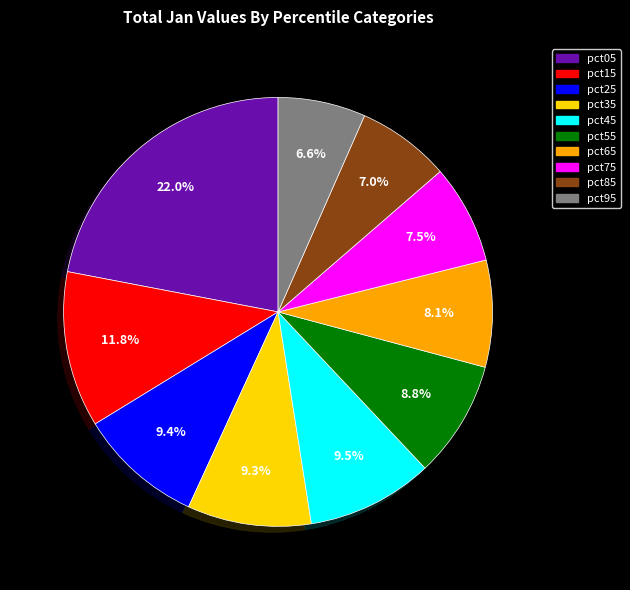

Is the sum of pct05 and pct85 greater than half?

No